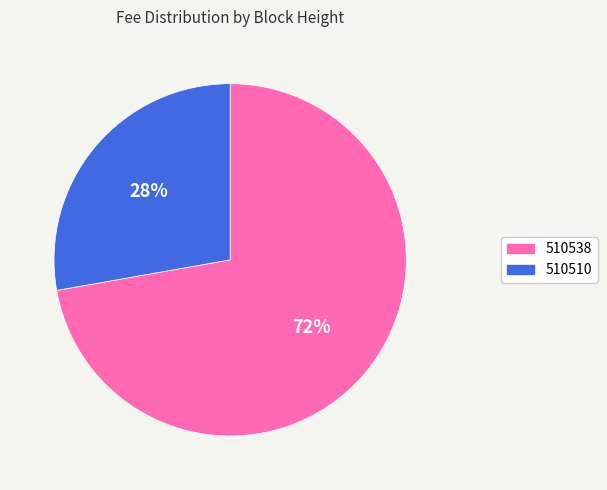

Between 510538 and 510510, which is larger?

510538